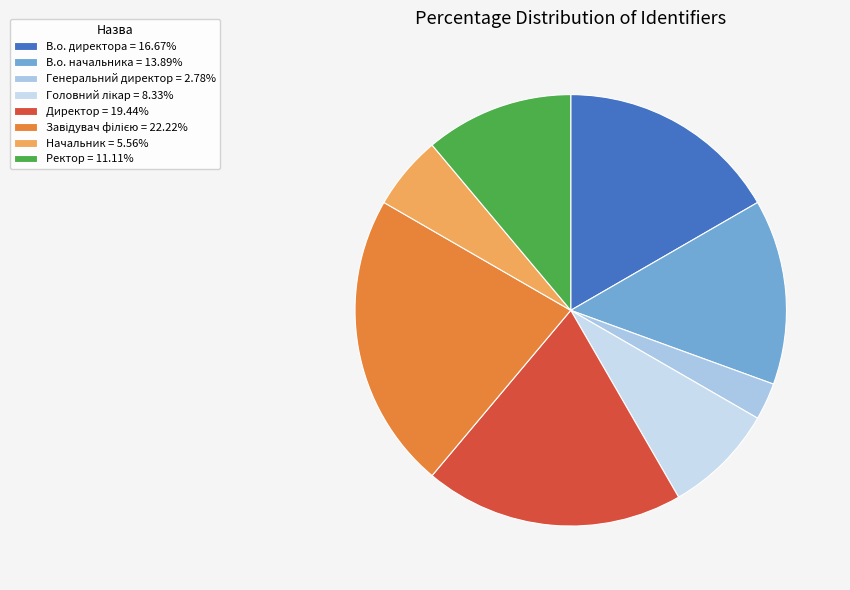

Approximately how many times larger is the value at Генеральний директор compared to Начальник?

0.5